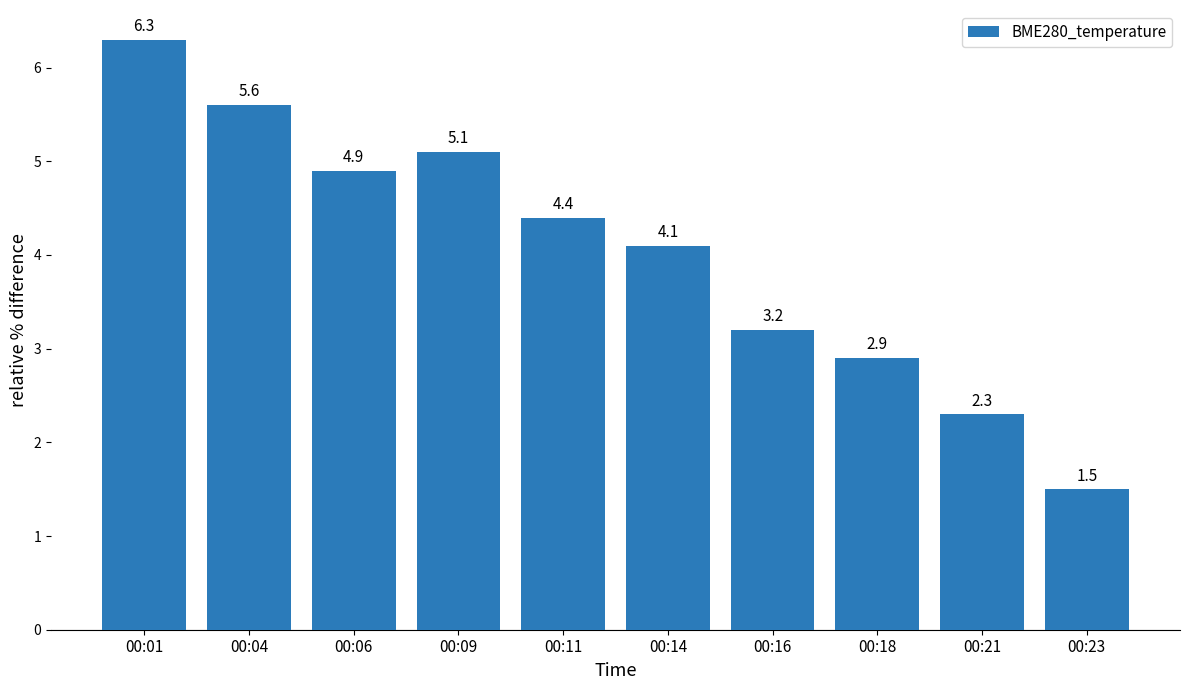

How many data points are less than 4?

4